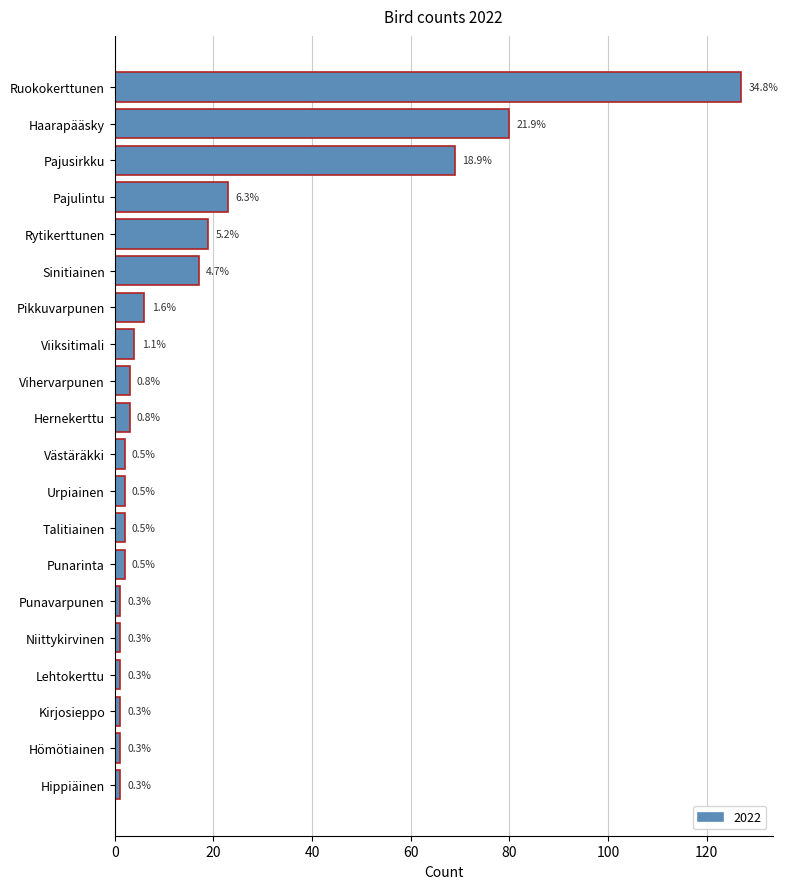

Does the chart contain stacked bars?

No